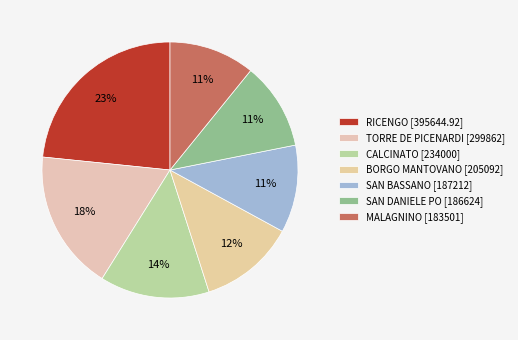

Rank the categories by value from lowest to highest.

MALAGNINO [183501], SAN DANIELE PO [186624], SAN BASSANO [187212], BORGO MANTOVANO [205092], CALCINATO [234000], TORRE DE PICENARDI [299862], RICENGO [395644.92]